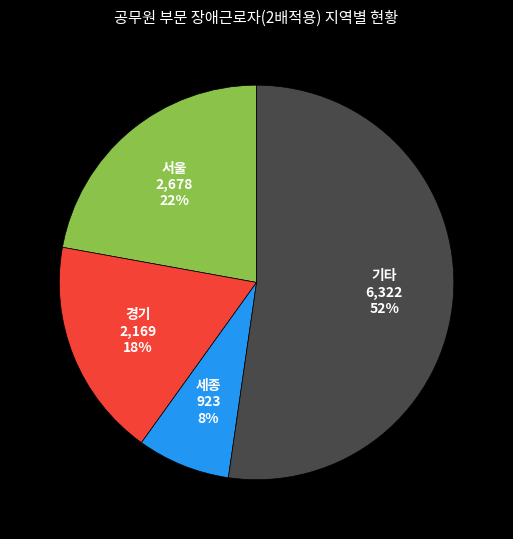

To the nearest percent, what is the average slice percentage?

25%